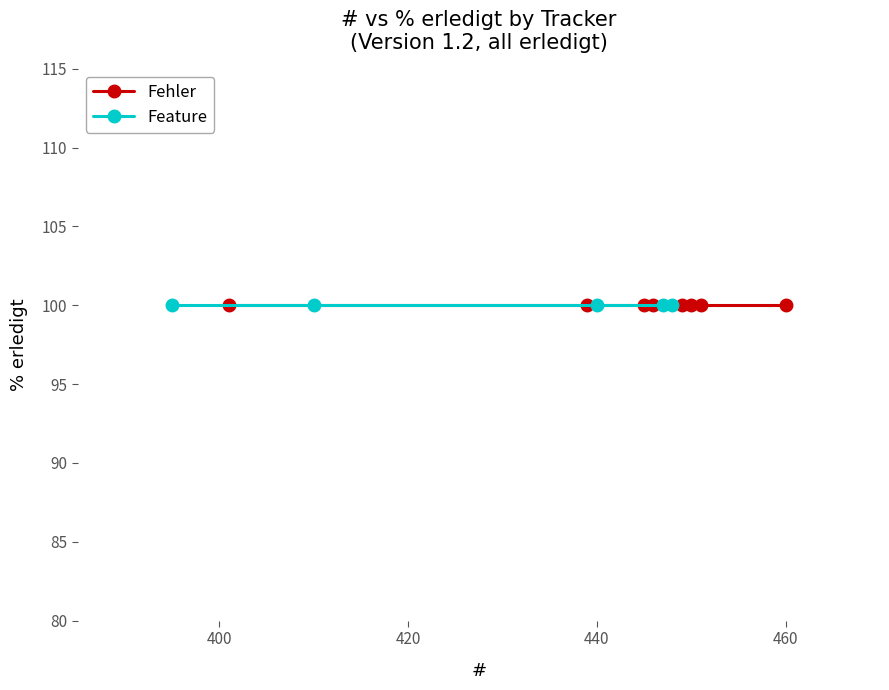

Reading left to right, what are all the values shown in this chart?

Fehler: 395	401	410	439	440	445	446	447	448	449	450	451	460
% erledigt: 100	100	100	100	100	100	100	100	100	100	100	100	100